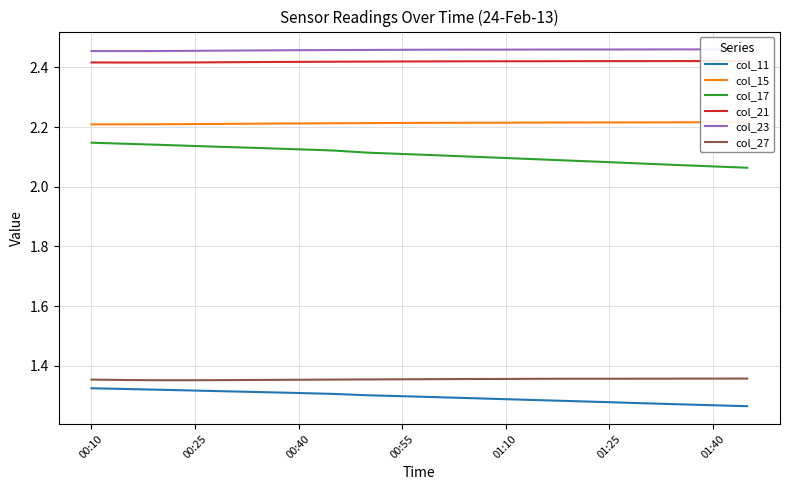

Reading left to right, extract all data points from this chart.

col_11: 1.3	1.3	1.3	1.3	1.3	1.3	1.3	1.3	1.3	1.3	1.3	1.3	1.3	1.3	1.3	1.3	1.3	1.3	1.3	1.3
col_15: 2.2	2.2	2.2	2.2	2.2	2.2	2.2	2.2	2.2	2.2	2.2	2.2	2.2	2.2	2.2	2.2	2.2	2.2	2.2	2.2
col_17: 2.1	2.1	2.1	2.1	2.1	2.1	2.1	2.1	2.1	2.1	2.1	2.1	2.1	2.1	2.1	2.1	2.1	2.1	2.1	2.1
col_21: 2.4	2.4	2.4	2.4	2.4	2.4	2.4	2.4	2.4	2.4	2.4	2.4	2.4	2.4	2.4	2.4	2.4	2.4	2.4	2.4
col_23: 2.5	2.5	2.5	2.5	2.5	2.5	2.5	2.5	2.5	2.5	2.5	2.5	2.5	2.5	2.5	2.5	2.5	2.5	2.5	2.5
col_27: 1.4	1.4	1.4	1.4	1.4	1.4	1.4	1.4	1.4	1.4	1.4	1.4	1.4	1.4	1.4	1.4	1.4	1.4	1.4	1.4